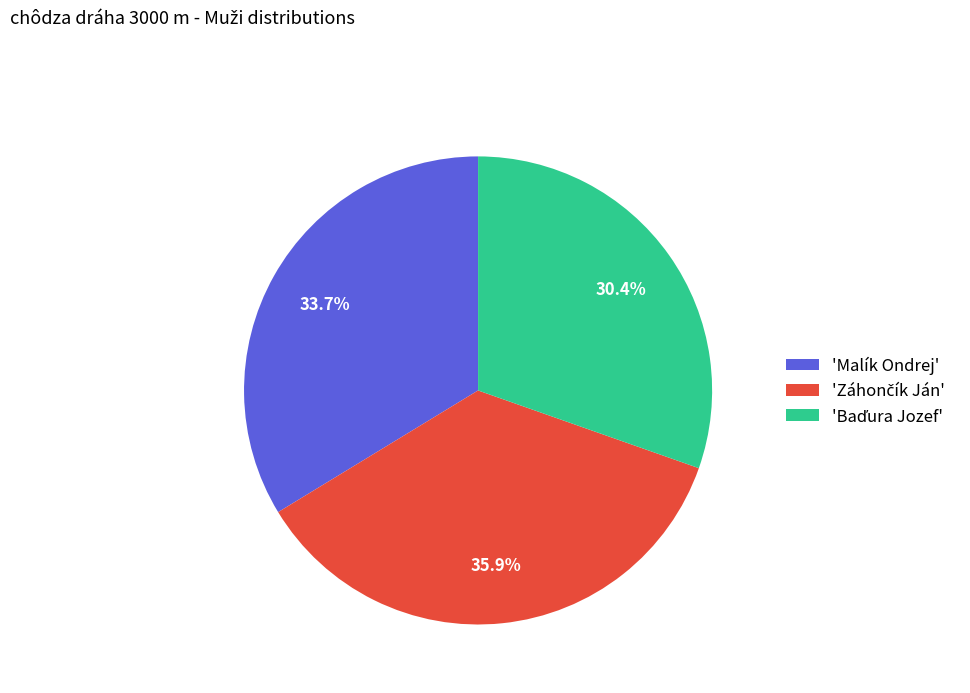

What portion of the pie excludes 'Malík Ondrej'?

66.3%